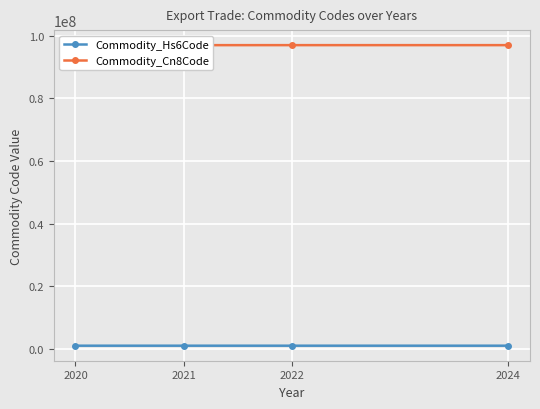

Which has a higher value, 2020 or 2021?

2021